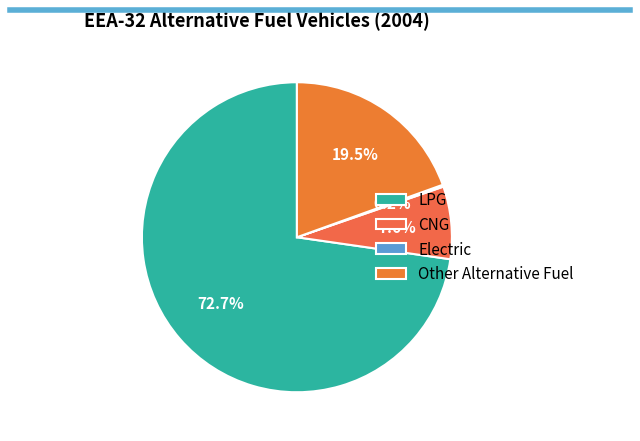

Does CNG represent more than half of the total?

No